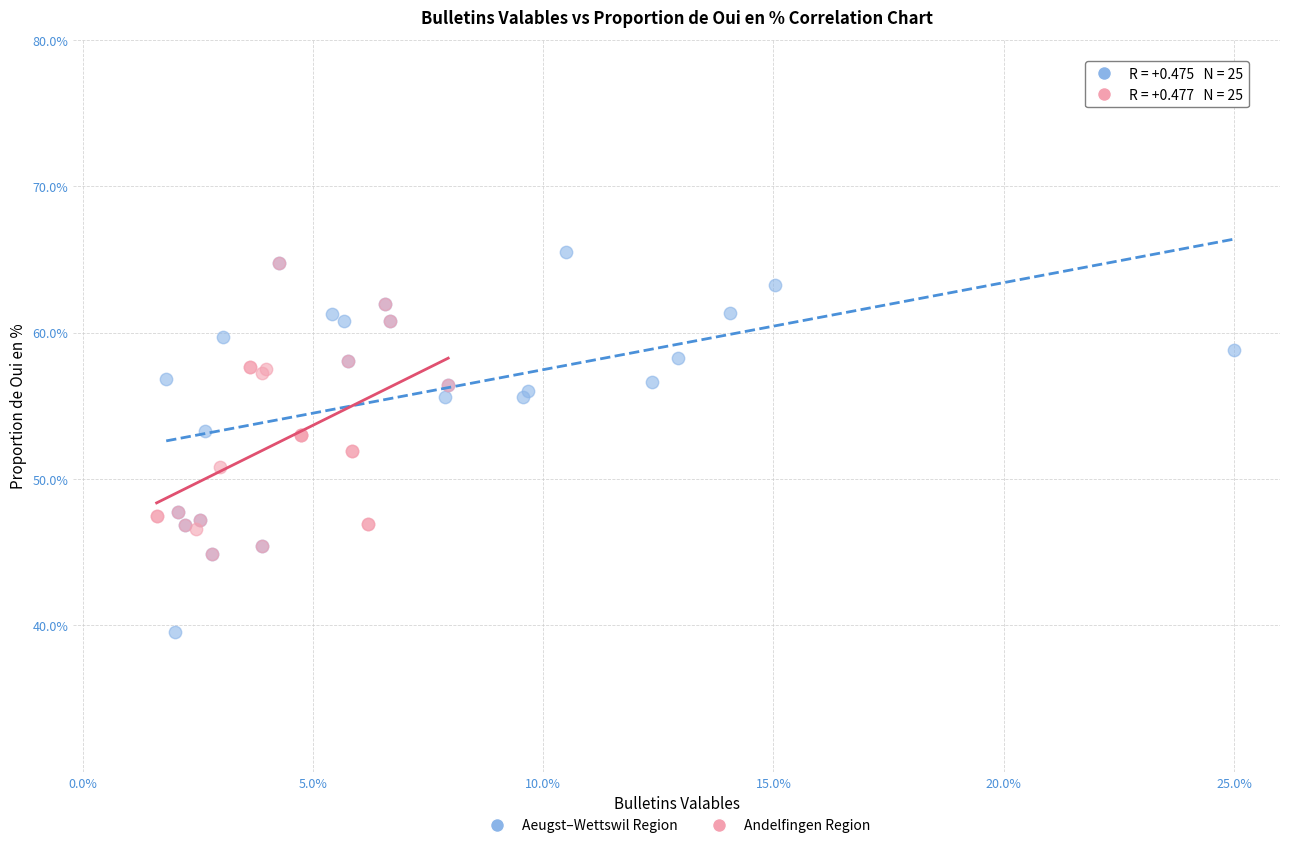

Which series reaches the maximum Y coordinate?

Aeugst–Wettswil Region